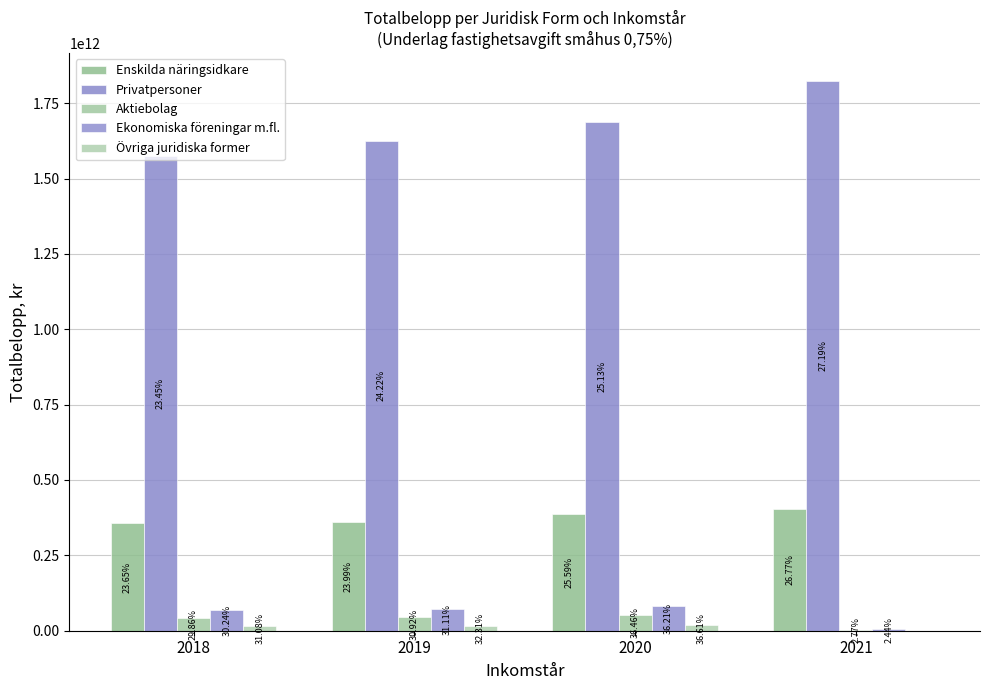

Are the bars grouped side by side (vs. stacked)?

Yes